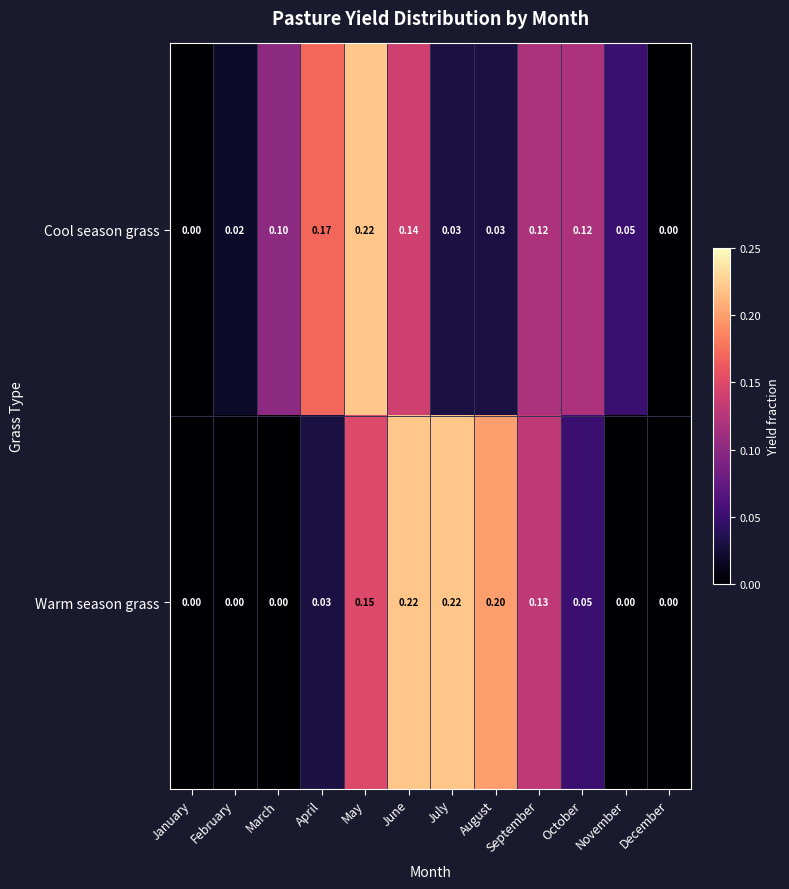

At February, list the series in order from largest to smallest.

Cool season grass, Warm season grass